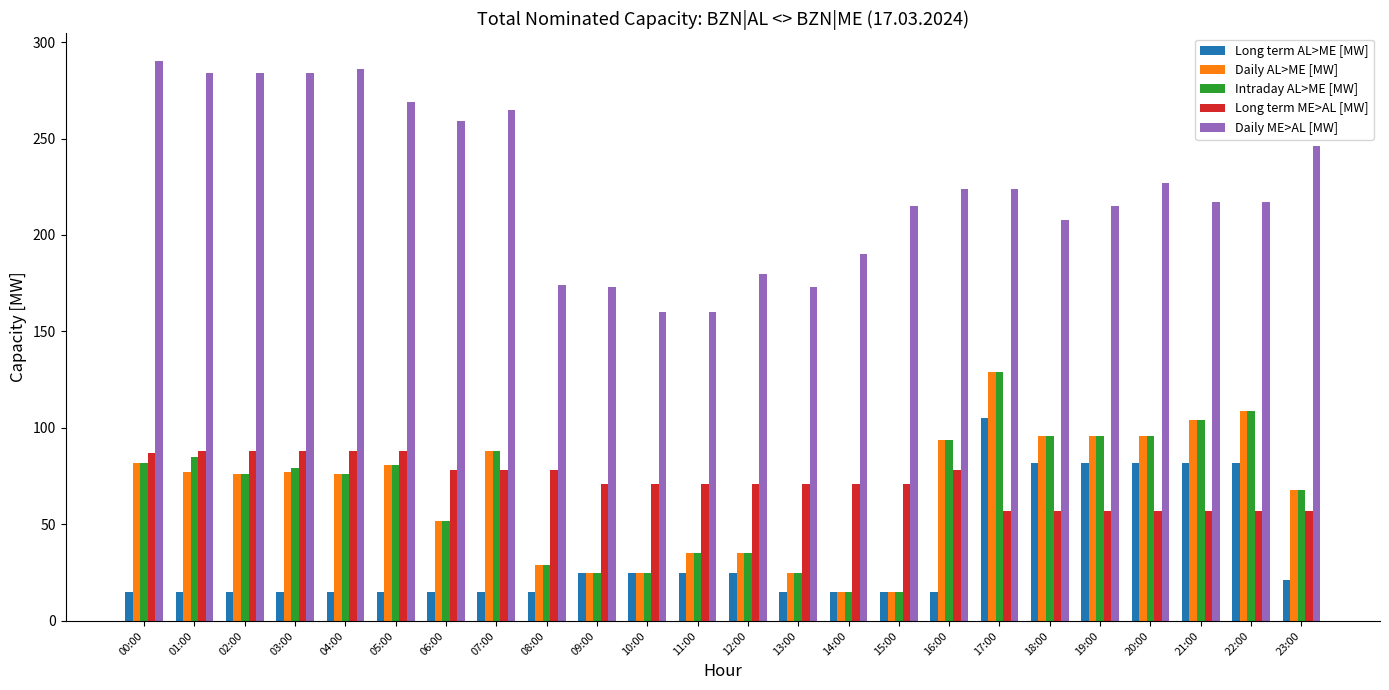

What position from the right is 15:00?

9